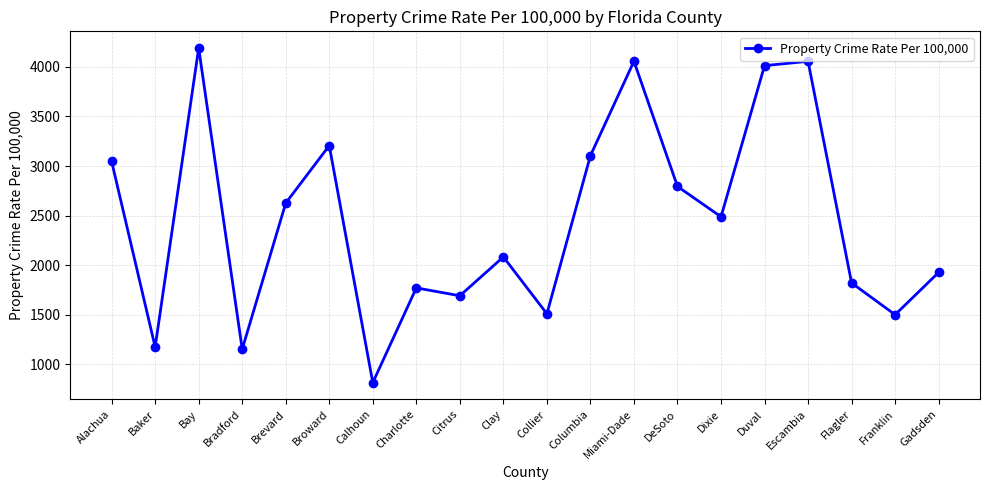

At which category does the data reach its first local valley?

Baker